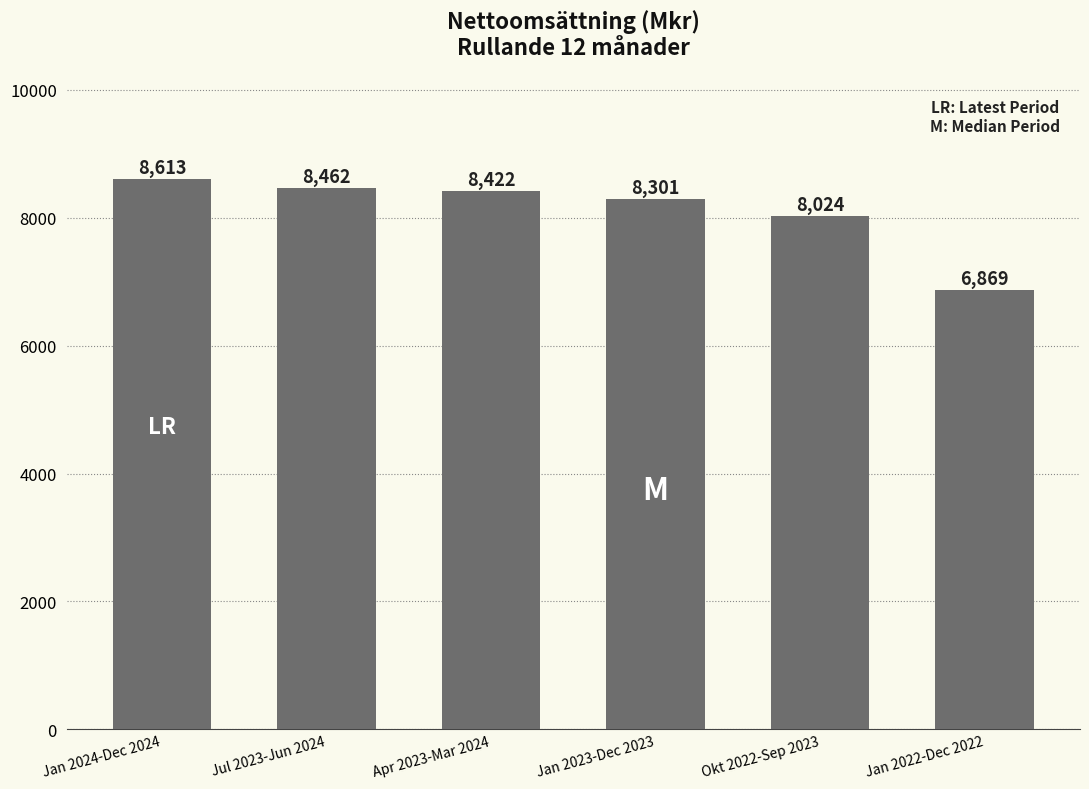

List the labels in order of value, largest first.

Jan 2024-Dec 2024, Jul 2023-Jun 2024, Apr 2023-Mar 2024, Jan 2023-Dec 2023, Okt 2022-Sep 2023, Jan 2022-Dec 2022